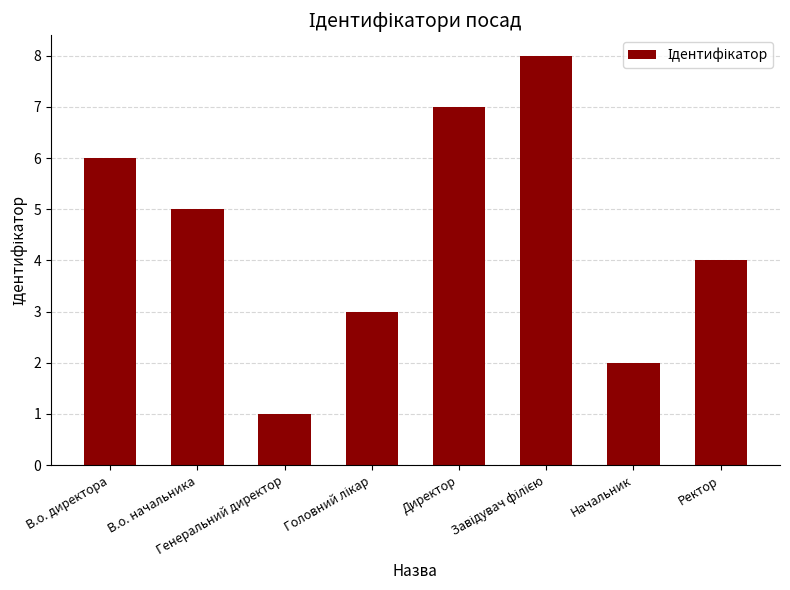

Read the value at Начальник.

2